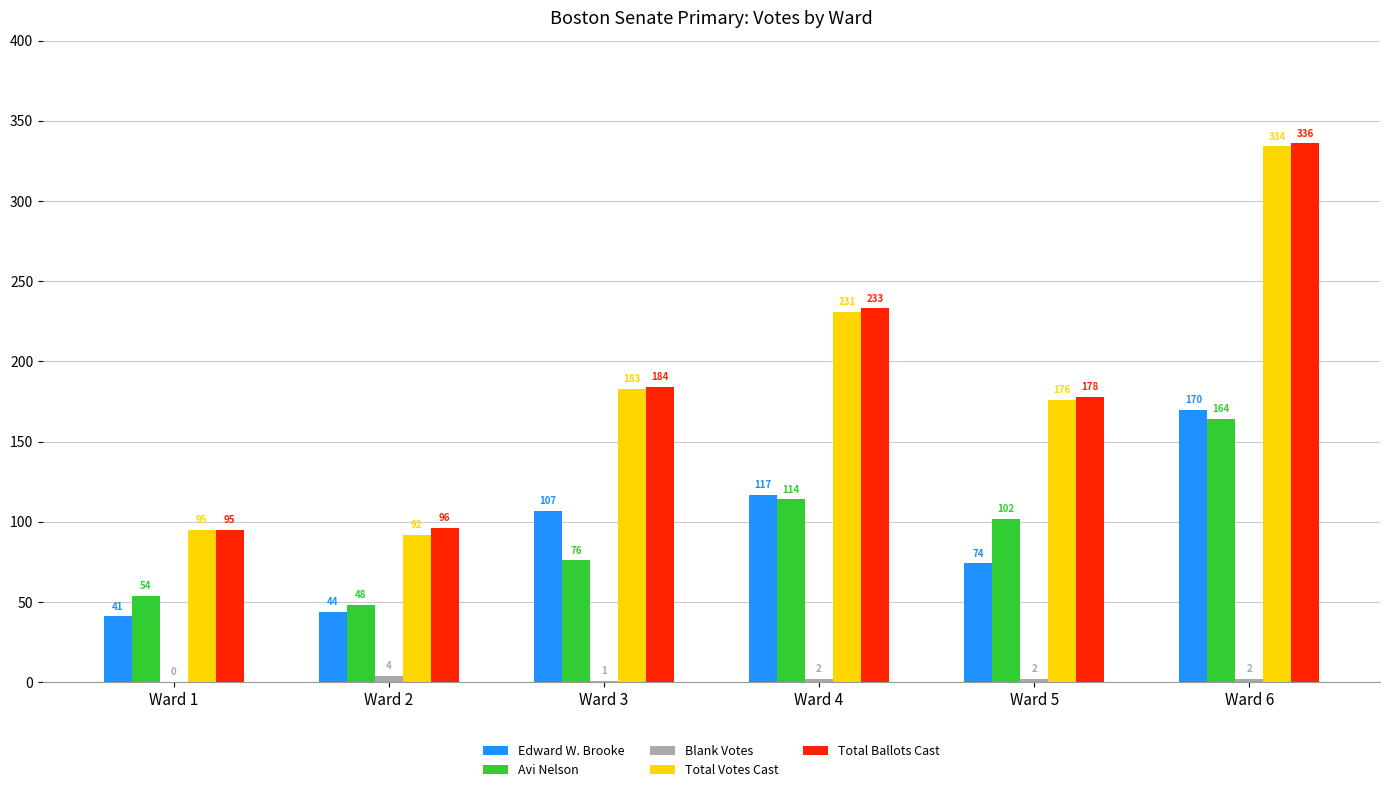

What is the maximum value for Total Ballots Cast?

336